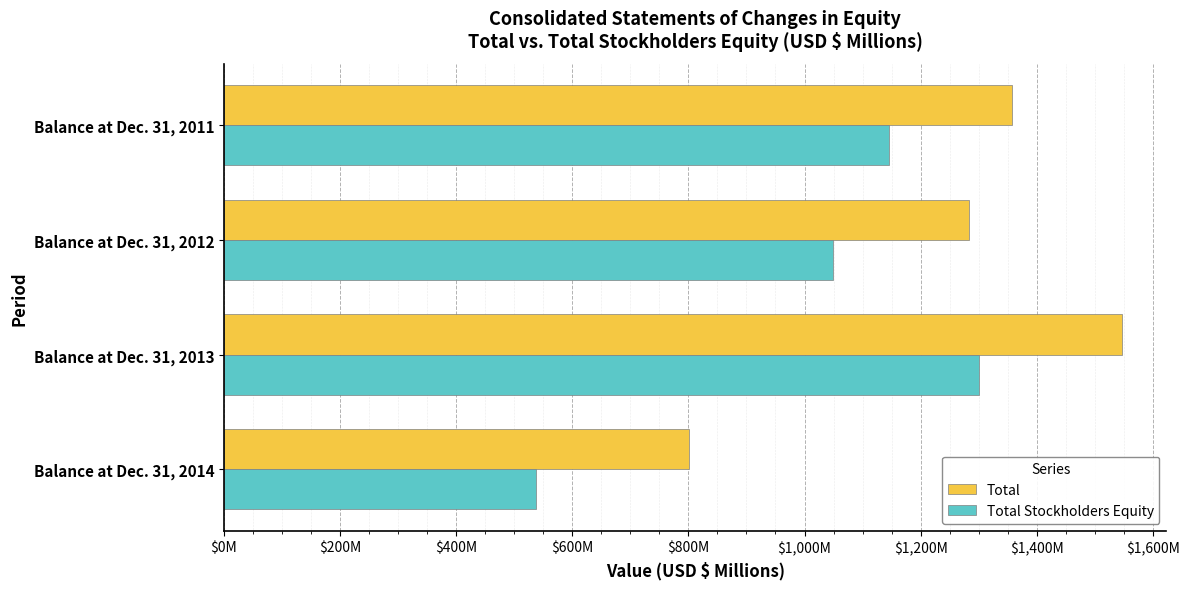

What is the value of the Total bar at the 3rd from the left?

1546